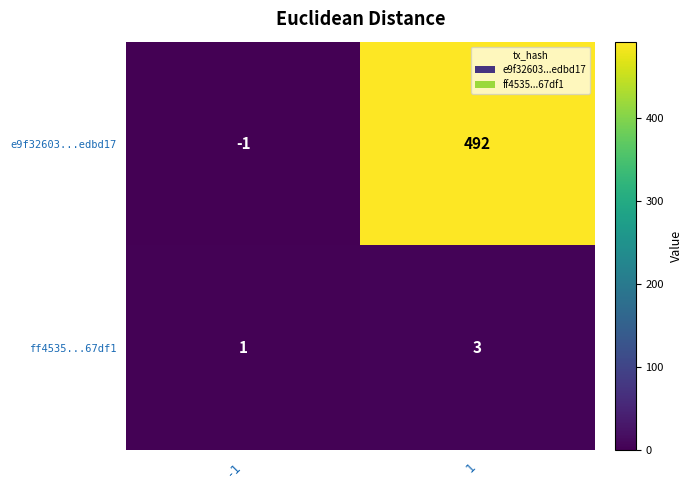

What is the sum of all ff4535...67df1 values?

4